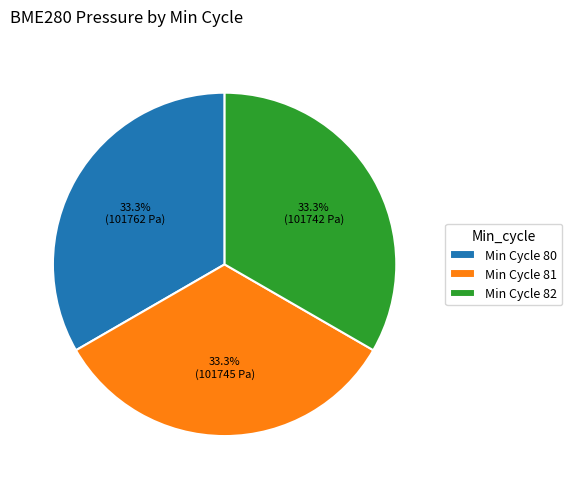

Approximately how many times larger is the value at Min Cycle 80 compared to Min Cycle 82?

1.0